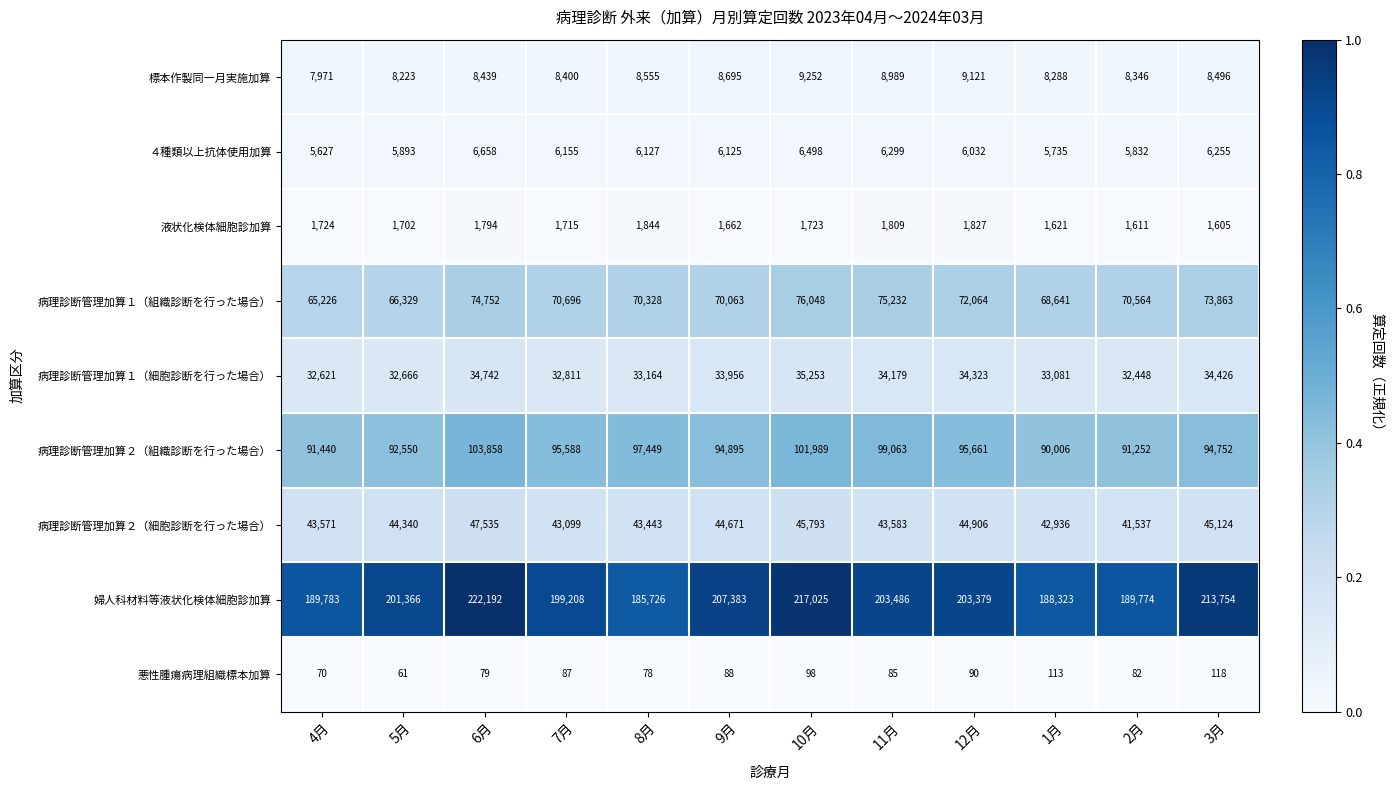

At which category does the chart reach its peak across all series?

6月